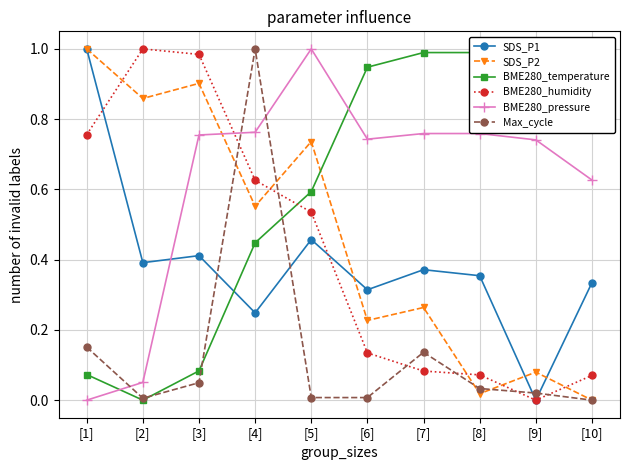

What is the spread (max minus min) of values at [1]?

1.0